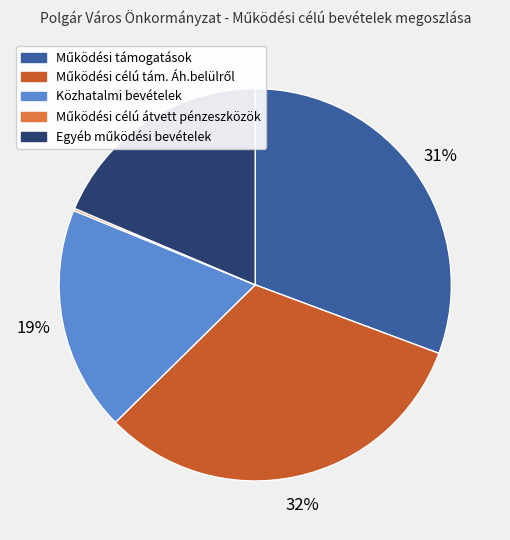

Is there any slice that represents more than half of the pie?

No